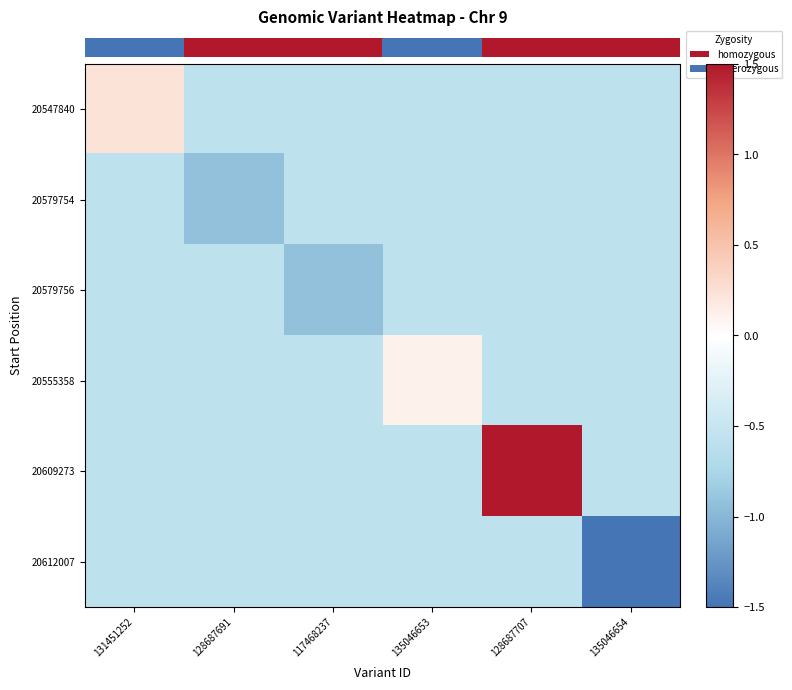

At which category is the sum across all series the highest?

128687707